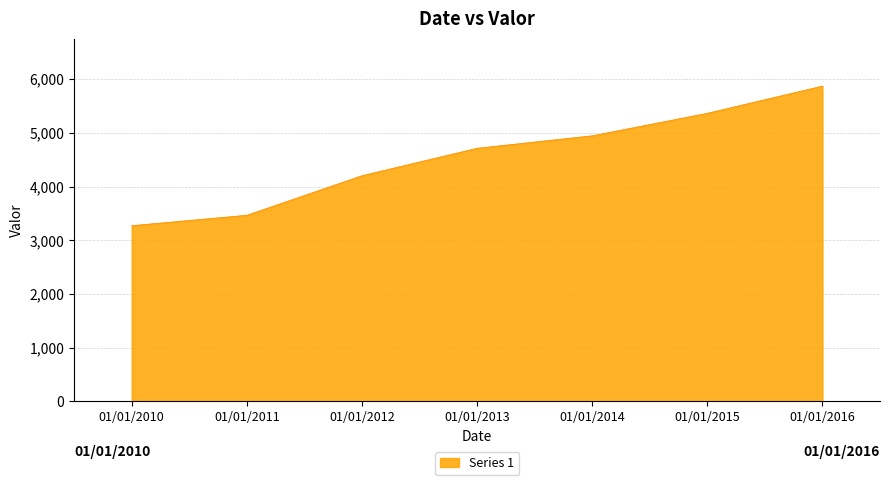

True or false: the data shows 2092 at 01/01/2016.

False